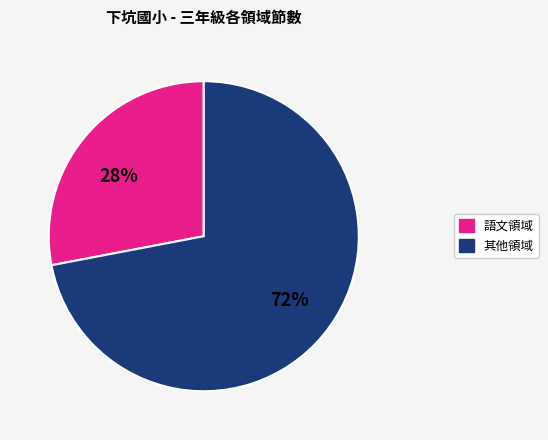

To the nearest percent, what percentage of the pie is 其他領域?

72%